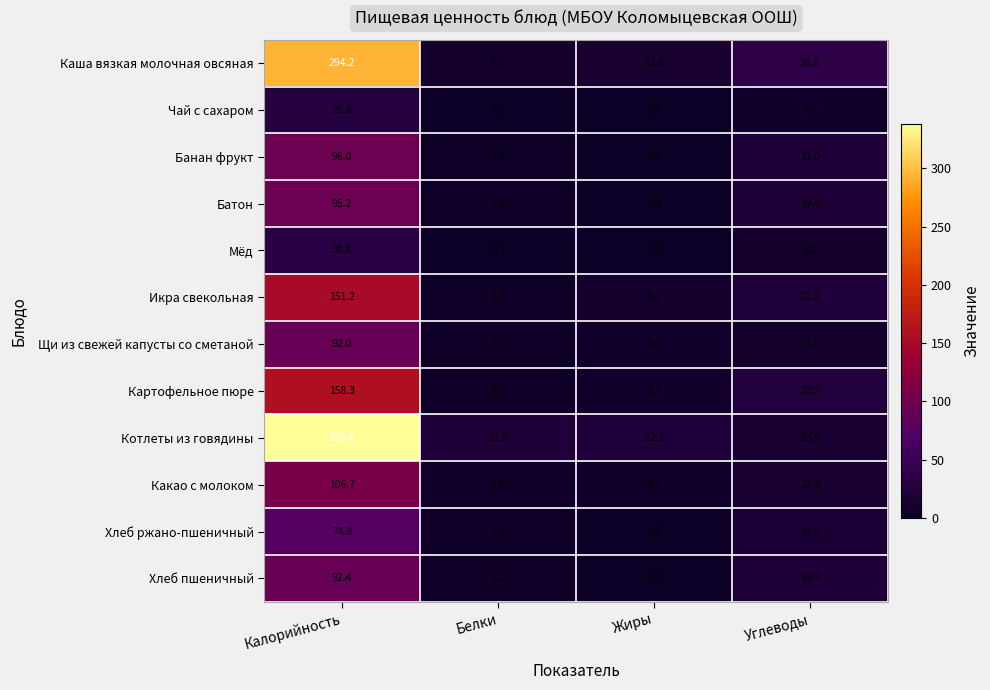

What is the difference between the second highest and minimum values in the Батон series?

19.2